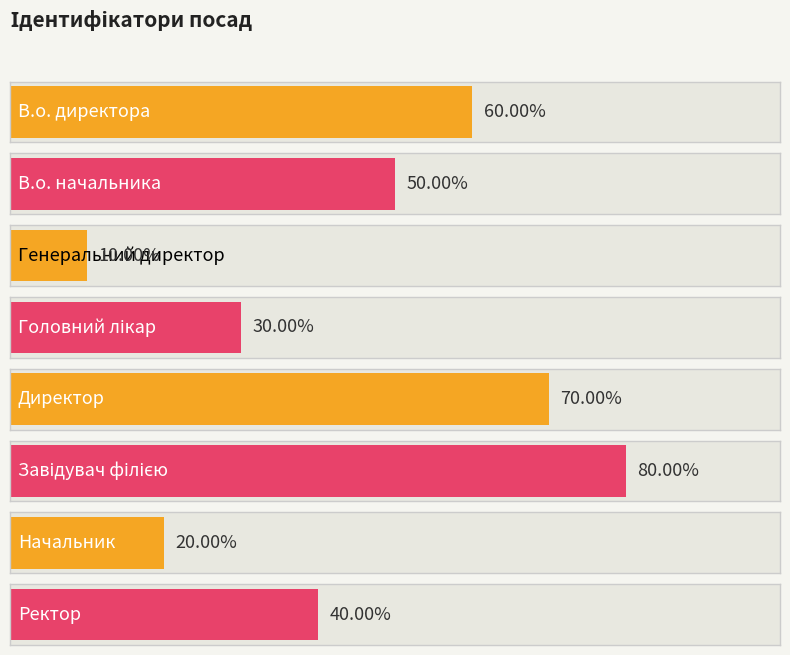

Reading right to left, extract all data points from this chart.

Ректор=4	Начальник=2	Завідувач філією=8	Директор=7	Головний лікар=3	Генеральний директор=1	В.о. начальника=5	В.о. директора=6